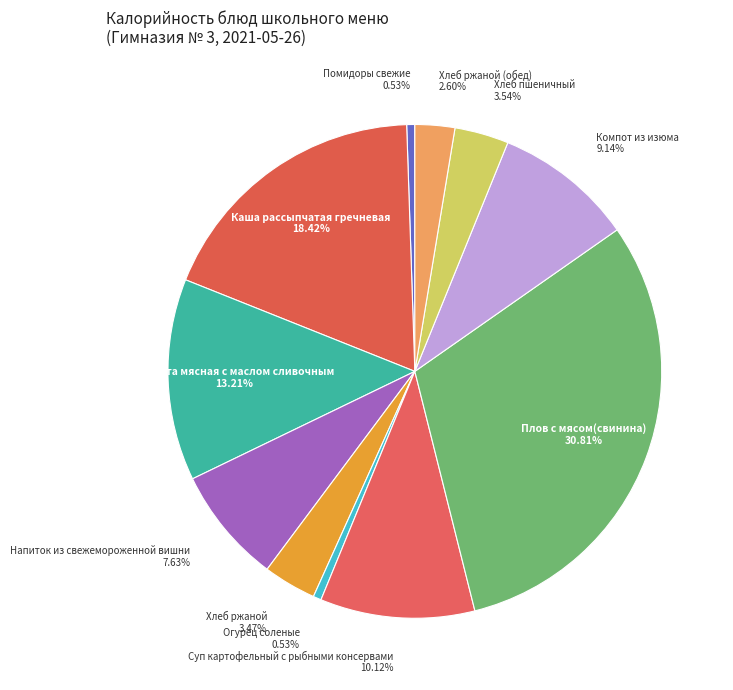

What percentage is NOT represented by Компот из изюма?

90.9%